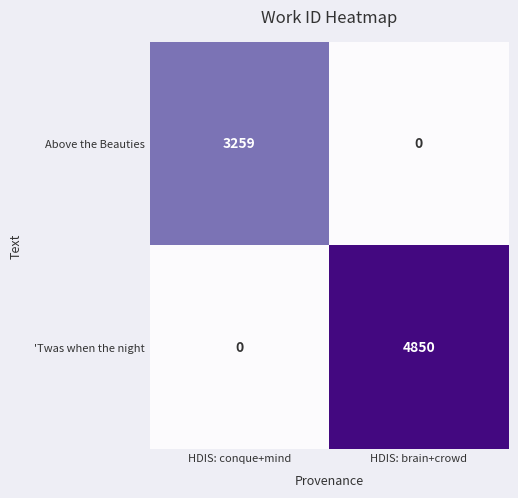

What is the difference between the highest and lowest values at HDIS: brain+crowd?

4850